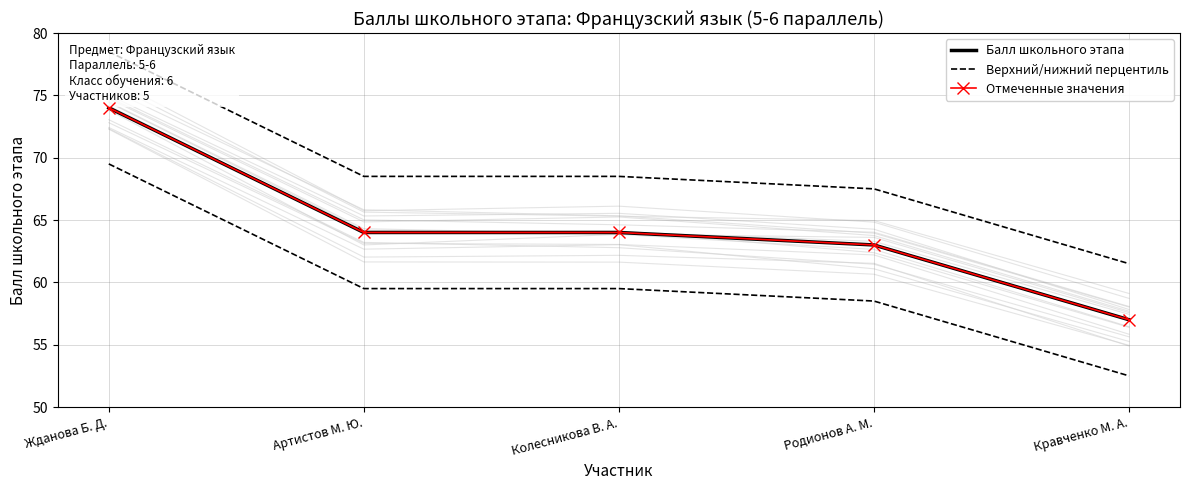

Reading left to right, what are all the values shown in this chart?

Балл школьного этапа: 74.0	64.0	64.0	63.0	57.0
Верхний/нижний перцентиль: 78.5	68.5	68.5	67.5	61.5
Отмеченные значения: 74.0	64.0	64.0	63.0	57.0